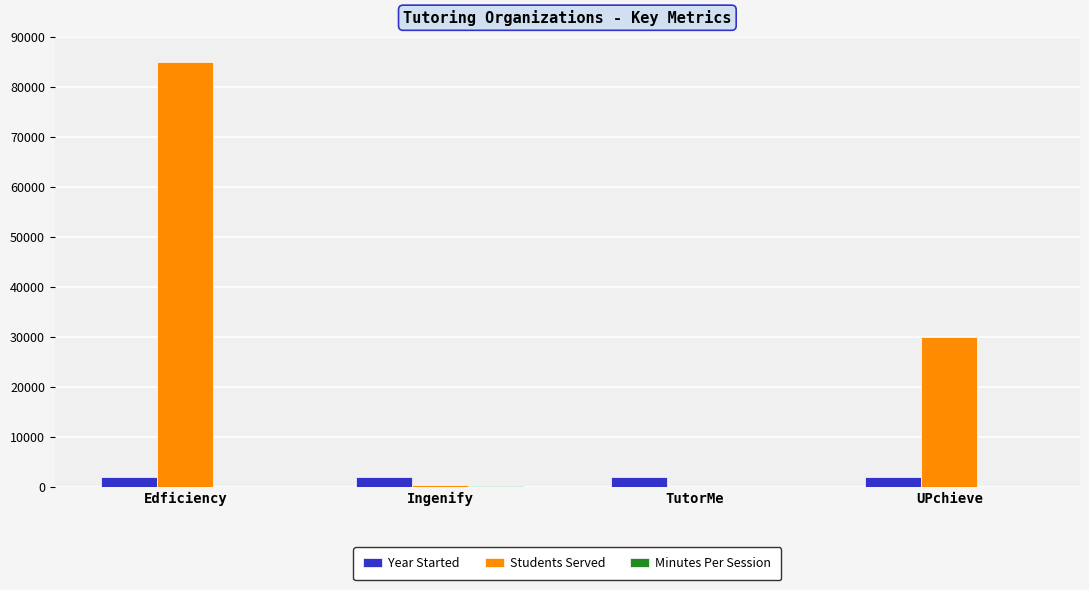

True or false: Students Served has a value of 85000 at Edficiency.

True